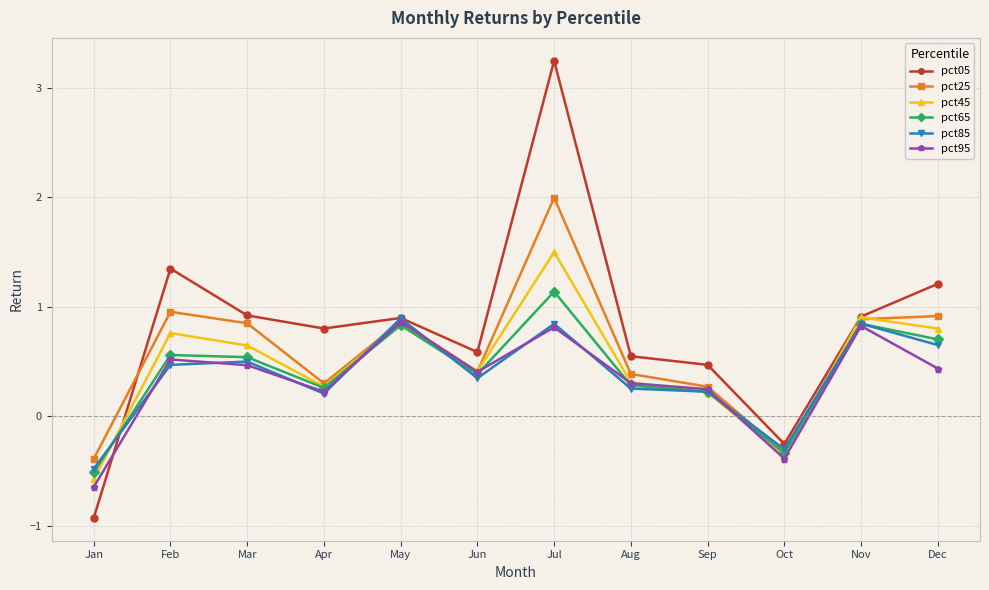

How many data points in pct25 are less than 0?

2